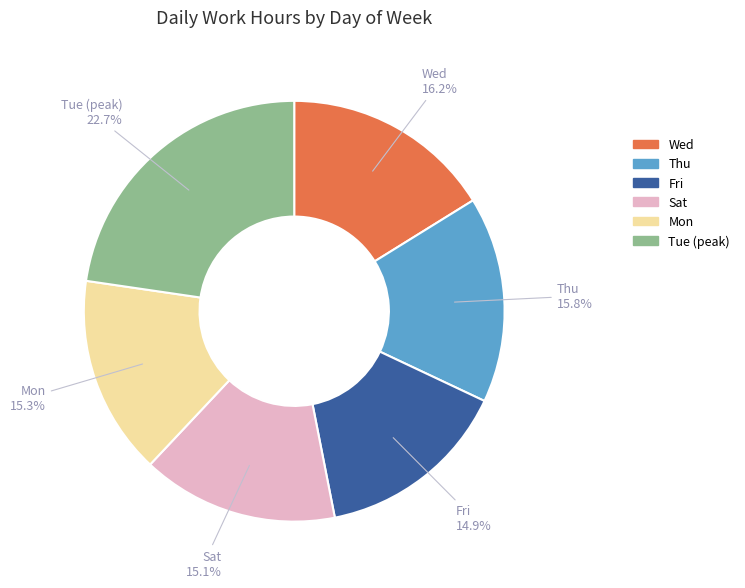

Does any single category account for the majority?

No